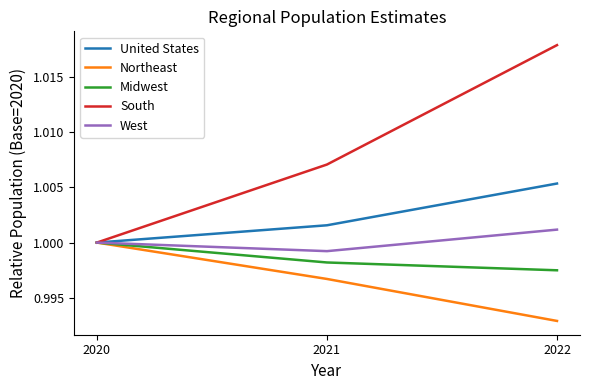

How many categories are shown in the chart?

3